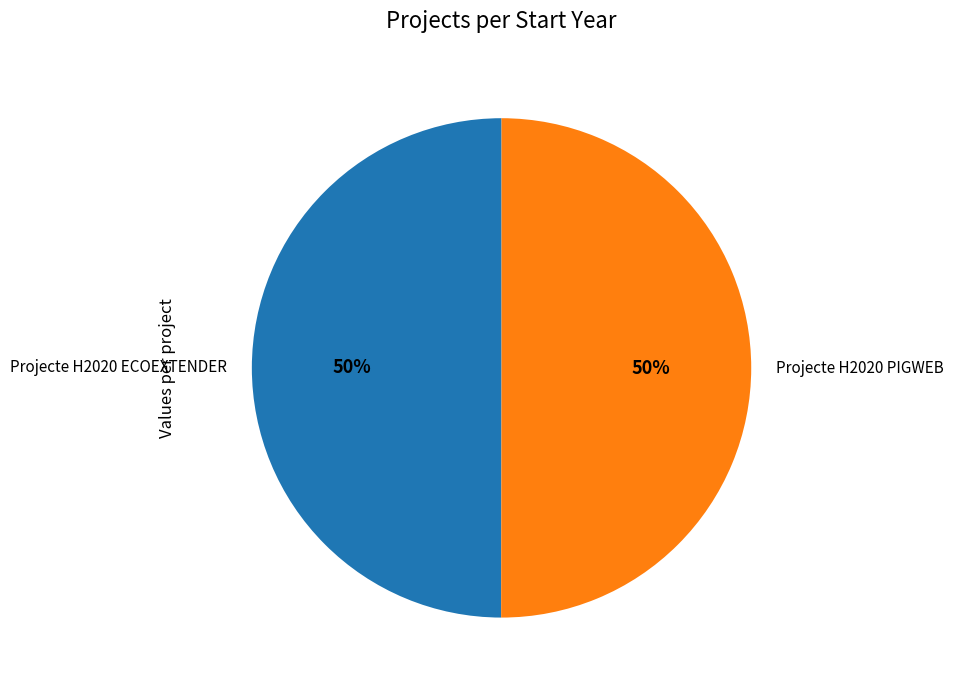

How many slices are in this pie chart?

2